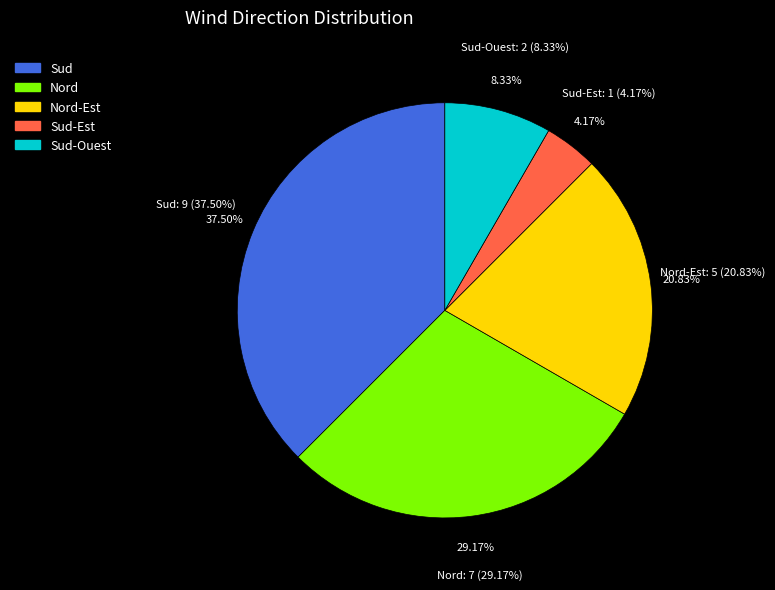

What percentage is NOT represented by Sud?

62.5%